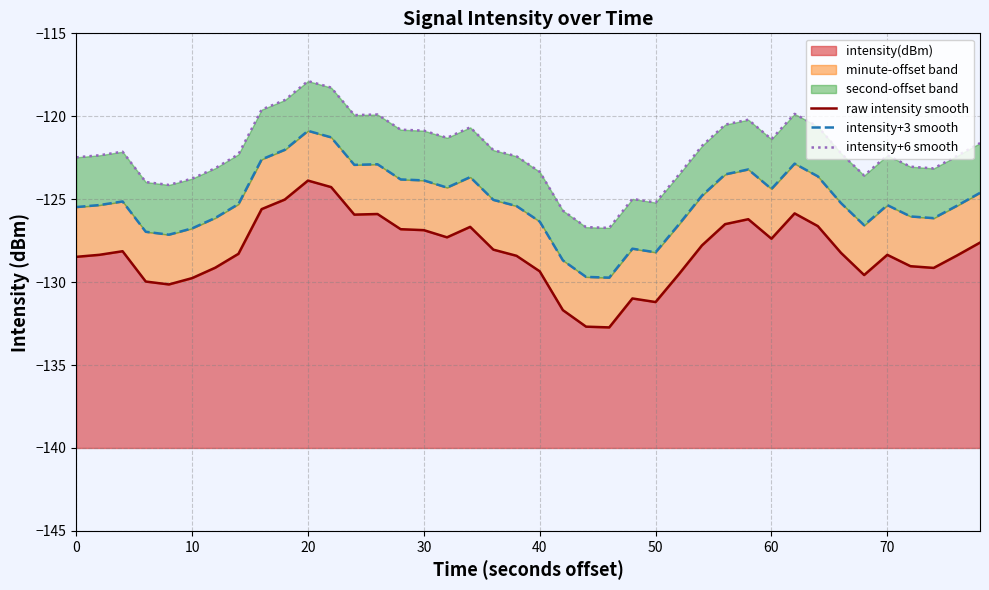

True or false: intensity(dBm) has a value of -212.4 at 0.

False